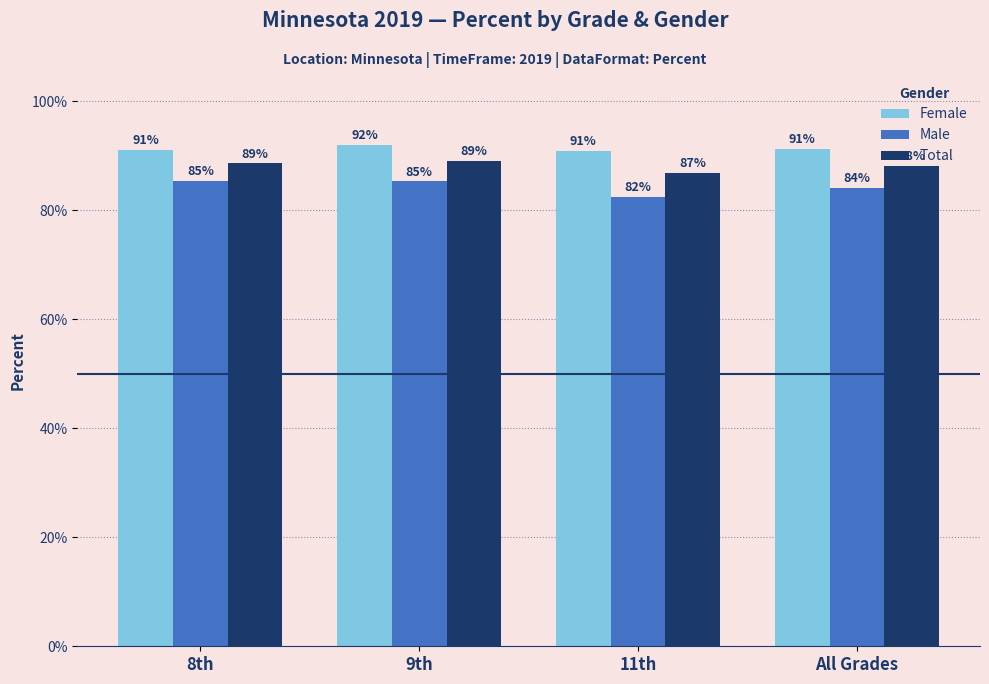

Between 8th and 11th, which series saw the biggest shift?

Male